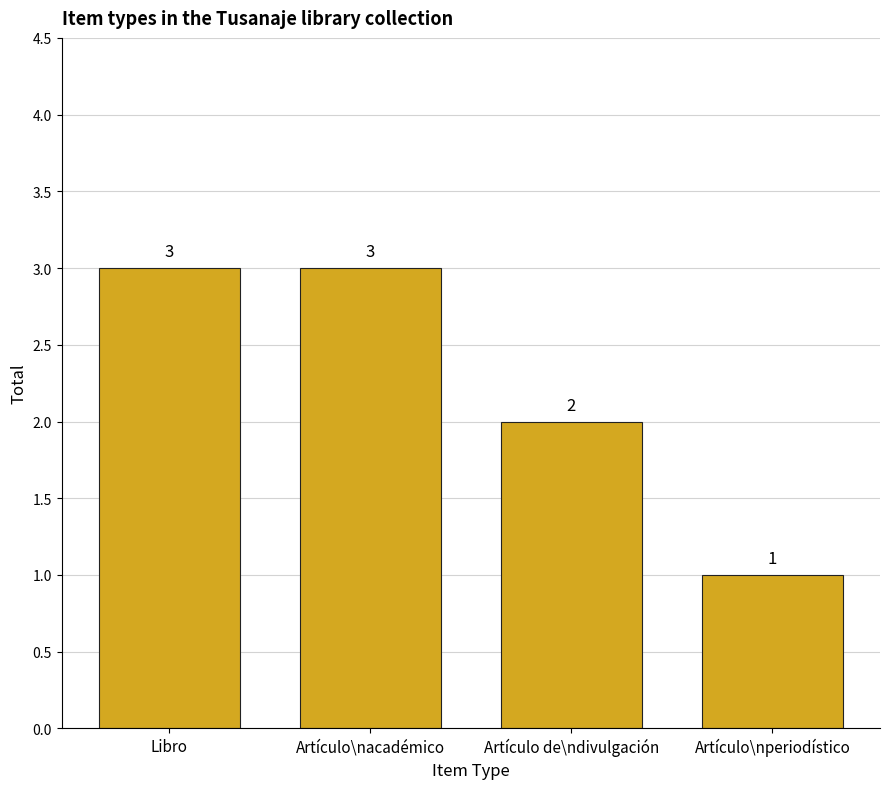

What is the sum of all values?

9